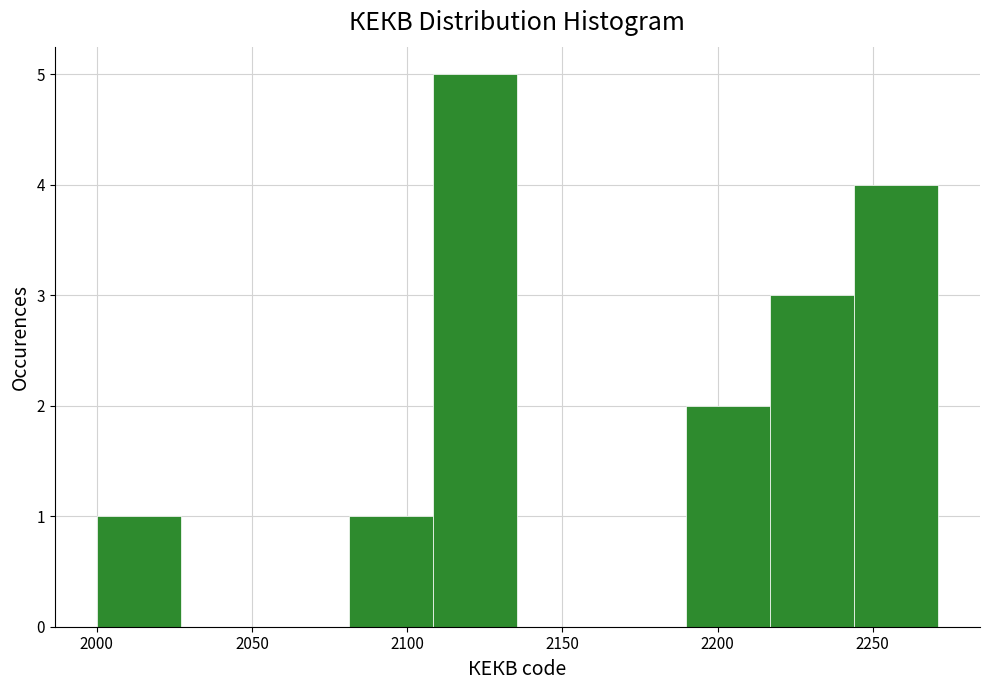

Reading left to right, transcribe this chart: for each bar, give the range it covers on the x-axis and its height. Neither the bar edges nor the heights are printed on the chart, so give them approximately, as read against the axes.

2000 to 2025: 1
2025 to 2055: 0
2055 to 2080: 0
2080 to 2110: 1
2110 to 2135: 5
2135 to 2165: 0
2165 to 2190: 0
2190 to 2215: 2
2215 to 2245: 3
2245 to 2270: 4